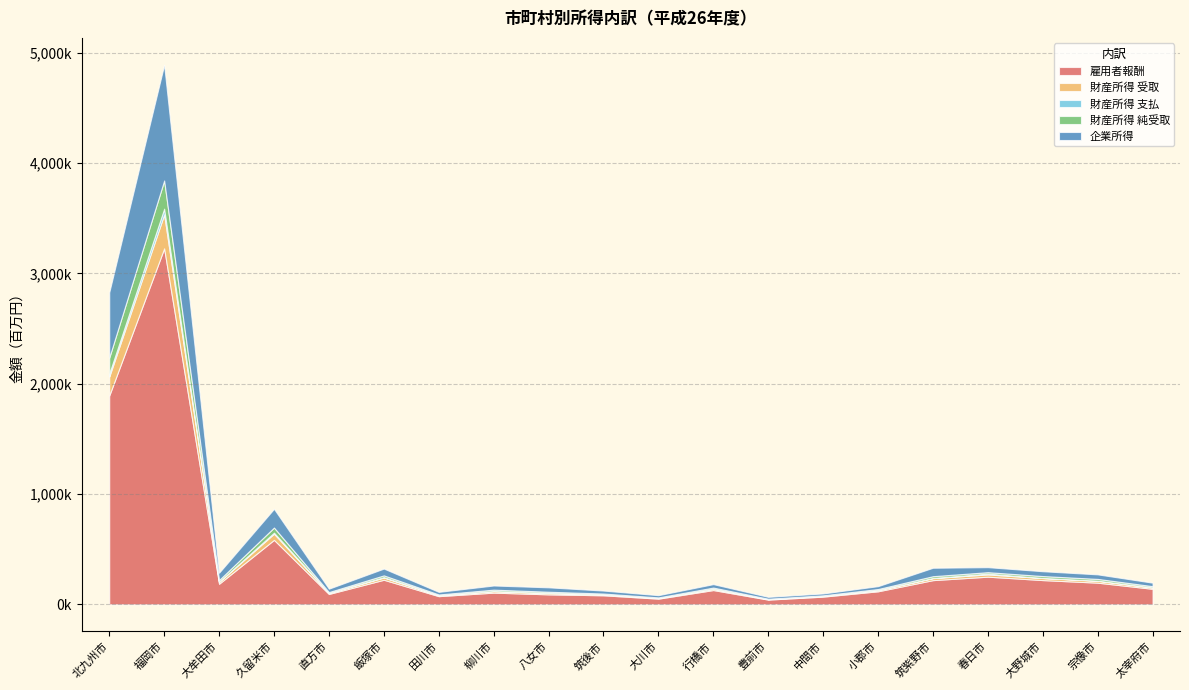

Where is the first local maximum for 企業所得?

福岡市